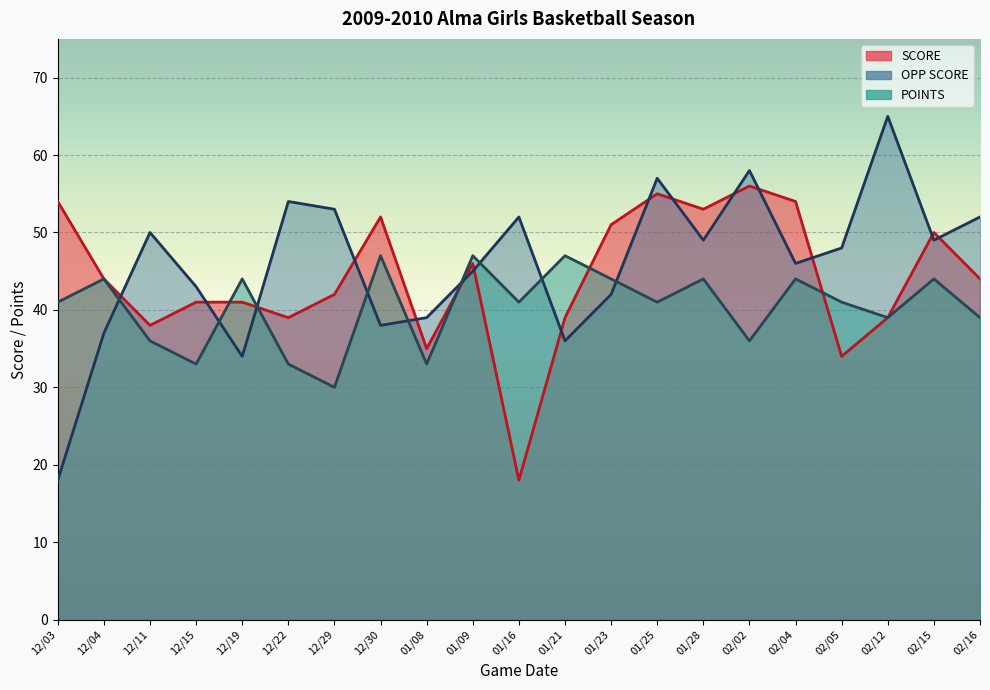

In SCORE, how many points are lower than both neighbors (excluding endpoints)?

6